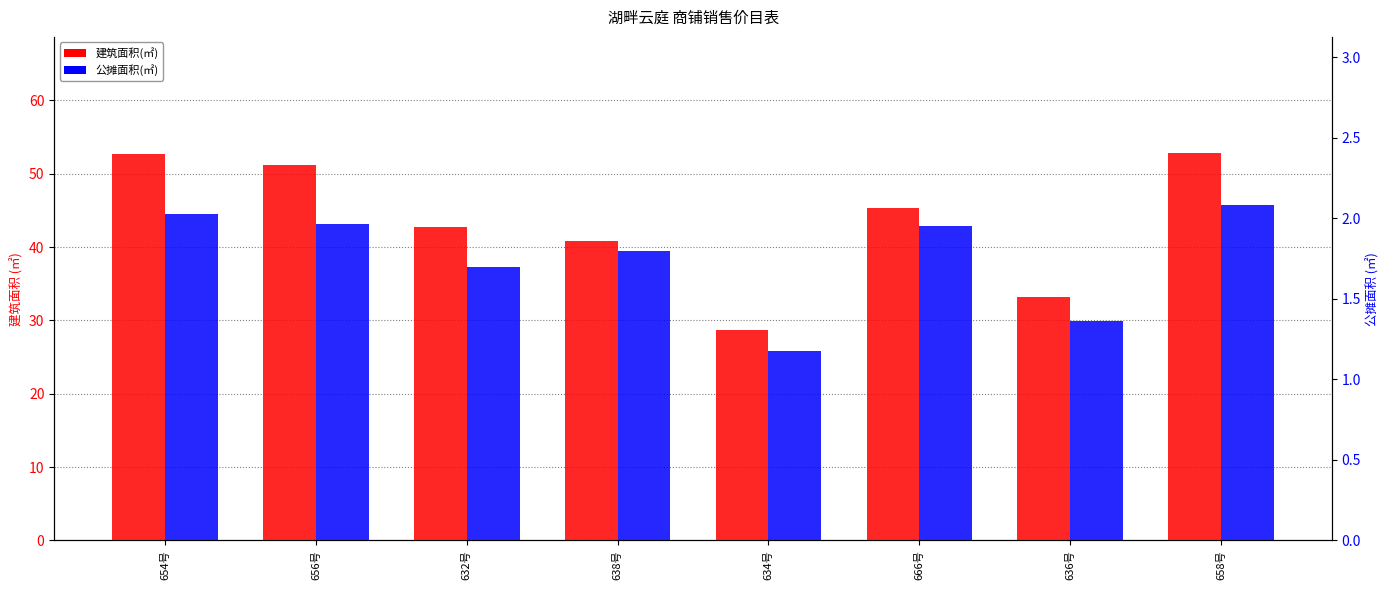

The 公摊面积(㎡) series shows 3.1 at 654号. True or false?

False